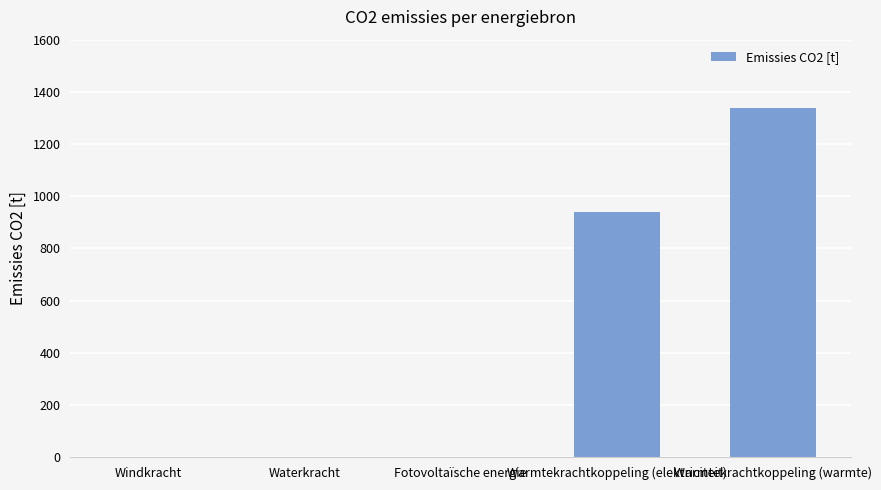

Reading left to right, extract all data points from this chart.

0.0	0.0	0.0	937.9	1339.8